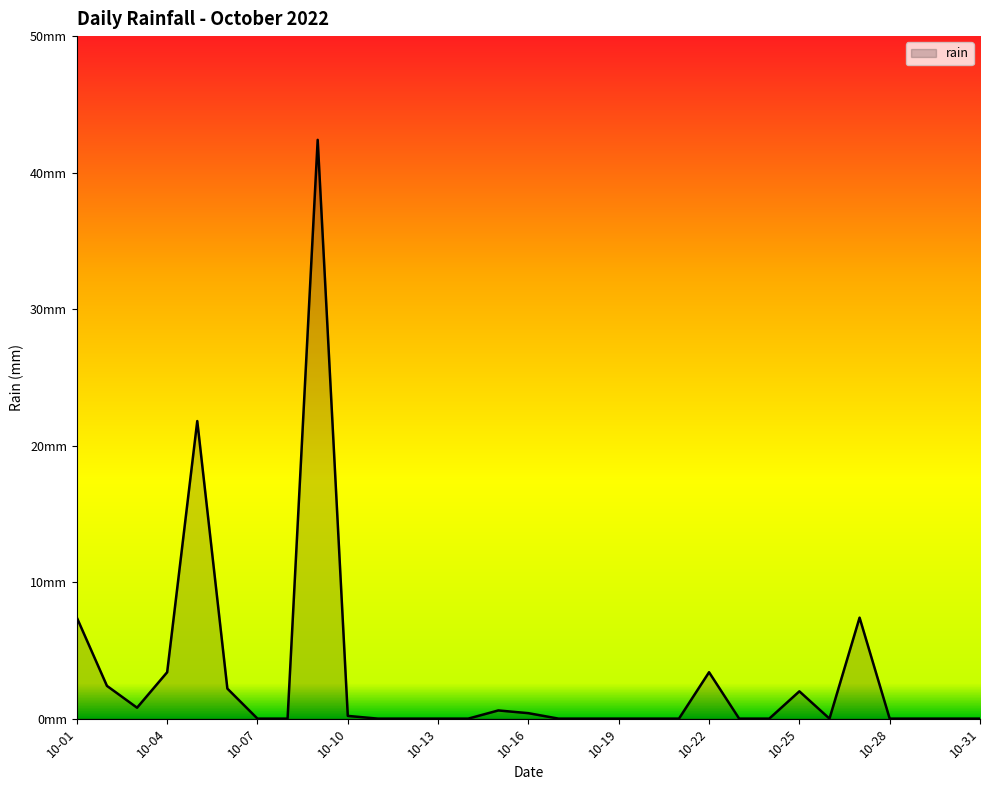

Rank the categories by value from lowest to highest.

2022-10-07, 2022-10-08, 2022-10-11, 2022-10-12, 2022-10-13, 2022-10-14, 2022-10-17, 2022-10-18, 2022-10-19, 2022-10-20, 2022-10-21, 2022-10-23, 2022-10-24, 2022-10-26, 2022-10-28, 2022-10-29, 2022-10-30, 2022-10-31, 2022-10-10, 2022-10-16, 2022-10-15, 2022-10-03, 2022-10-25, 2022-10-06, 2022-10-02, 2022-10-04, 2022-10-22, 2022-10-01, 2022-10-27, 2022-10-05, 2022-10-09